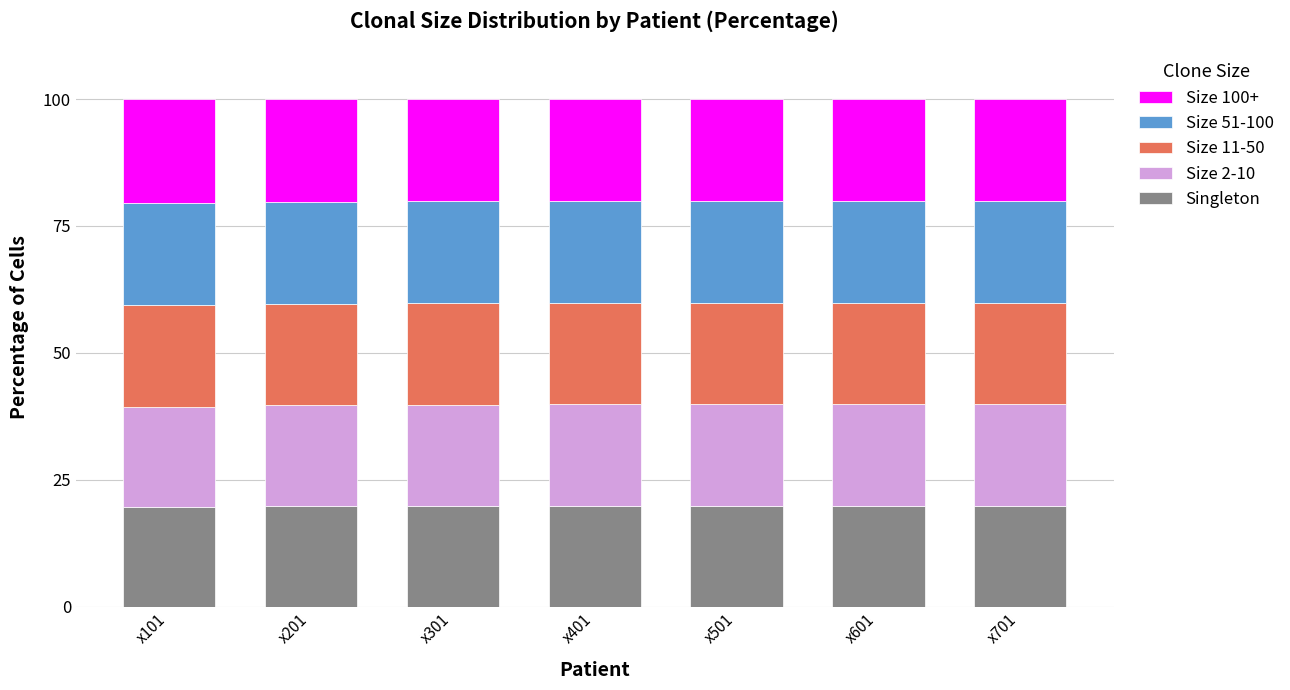

Is it true that Singleton equals 19.9 at x301?

True